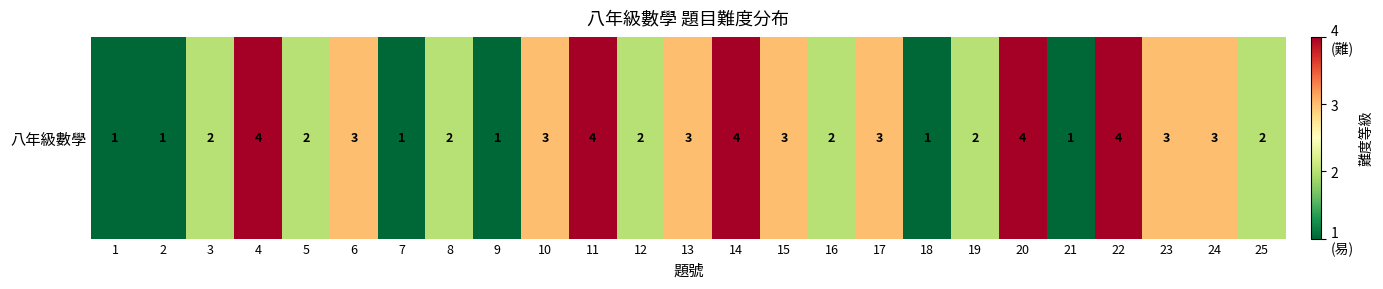

What is the sum of all values?

61